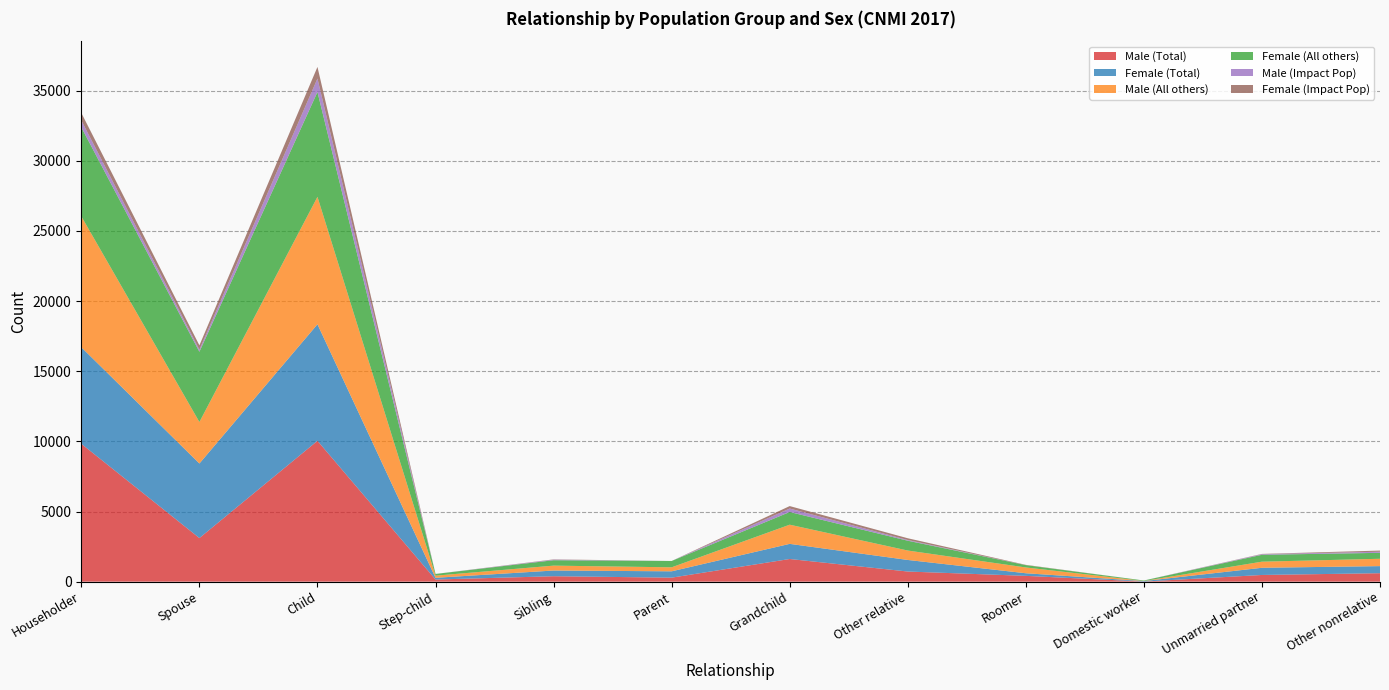

Reading right to left, what are all the values shown in this chart?

Male (Total): 602	477	6	413	722	1615	285	387	152	10041	3108	9827
Female (Total): 506	512	35	186	825	1079	452	406	123	8308	5315	6882
Male (All others): 523	435	6	413	671	1367	285	349	152	9084	2959	9333
Female (All others): 423	492	35	166	701	904	452	386	123	7477	5009	6349
Male (Impact Pop): 79	42	0	0	51	248	0	38	0	957	149	494
Female (Impact Pop): 83	20	0	20	124	175	0	21	0	830	306	532